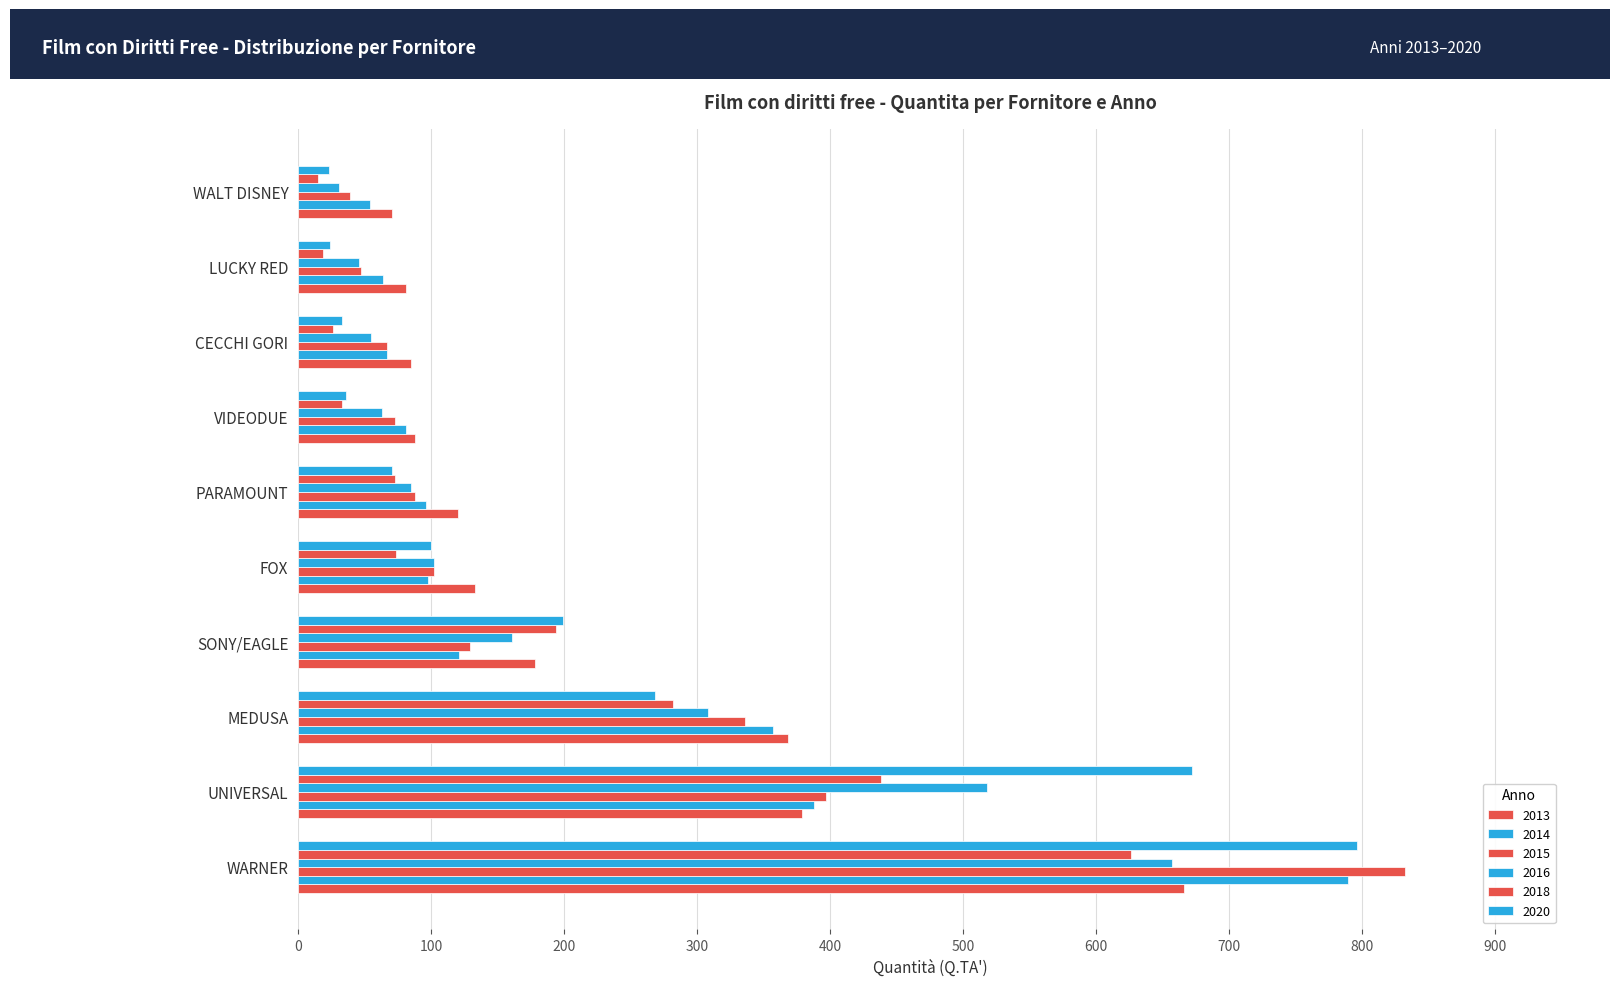

List the labels in order of 2018 value, largest first.

WARNER, UNIVERSAL, MEDUSA, SONY/EAGLE, FOX, PARAMOUNT, VIDEODUE, CECCHI GORI, LUCKY RED, WALT DISNEY